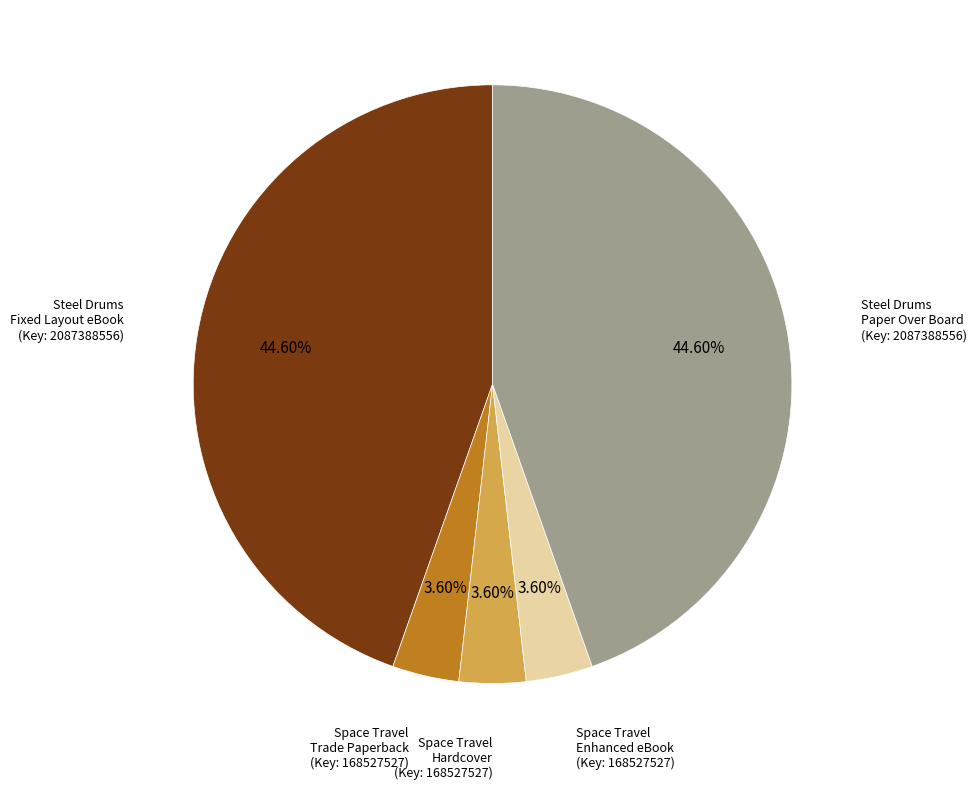

To the nearest percent, what is the average slice percentage?

20%